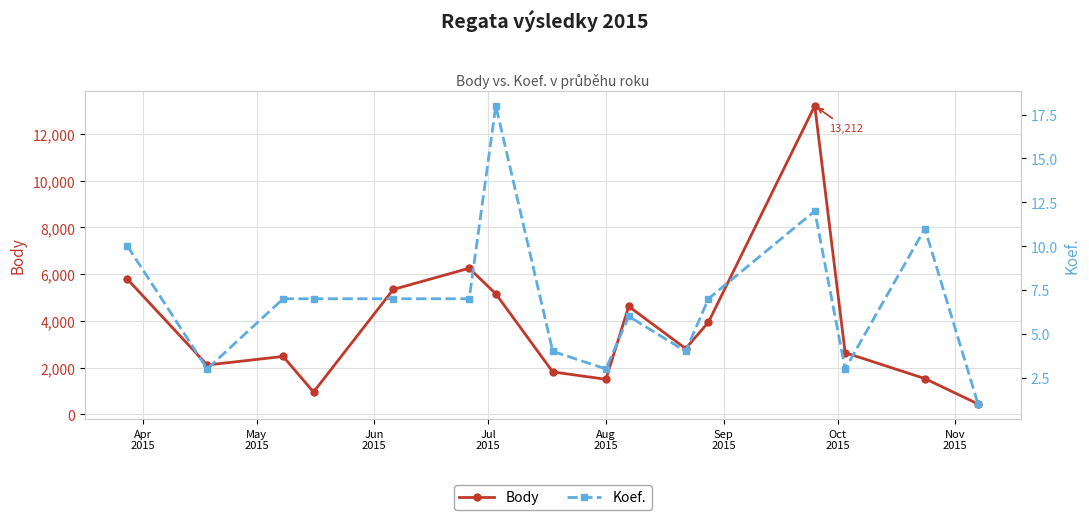

Is this an area chart (filled region under the line)?

No